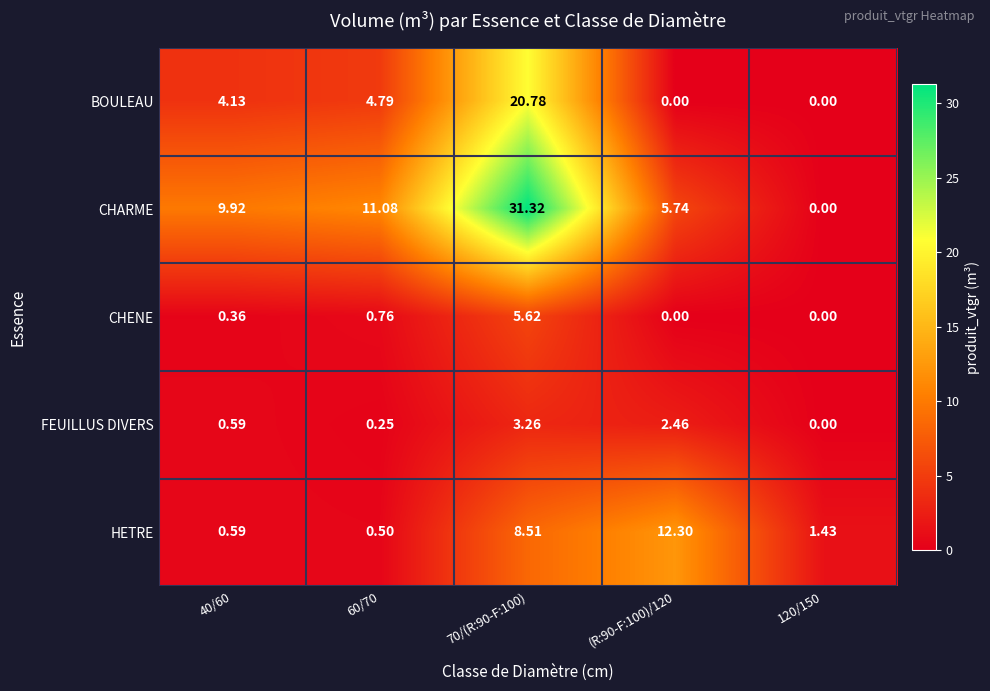

Is the value of BOULEAU at 70/(R:90-F:100) greater than the value of CHENE at 70/(R:90-F:100)?

Yes